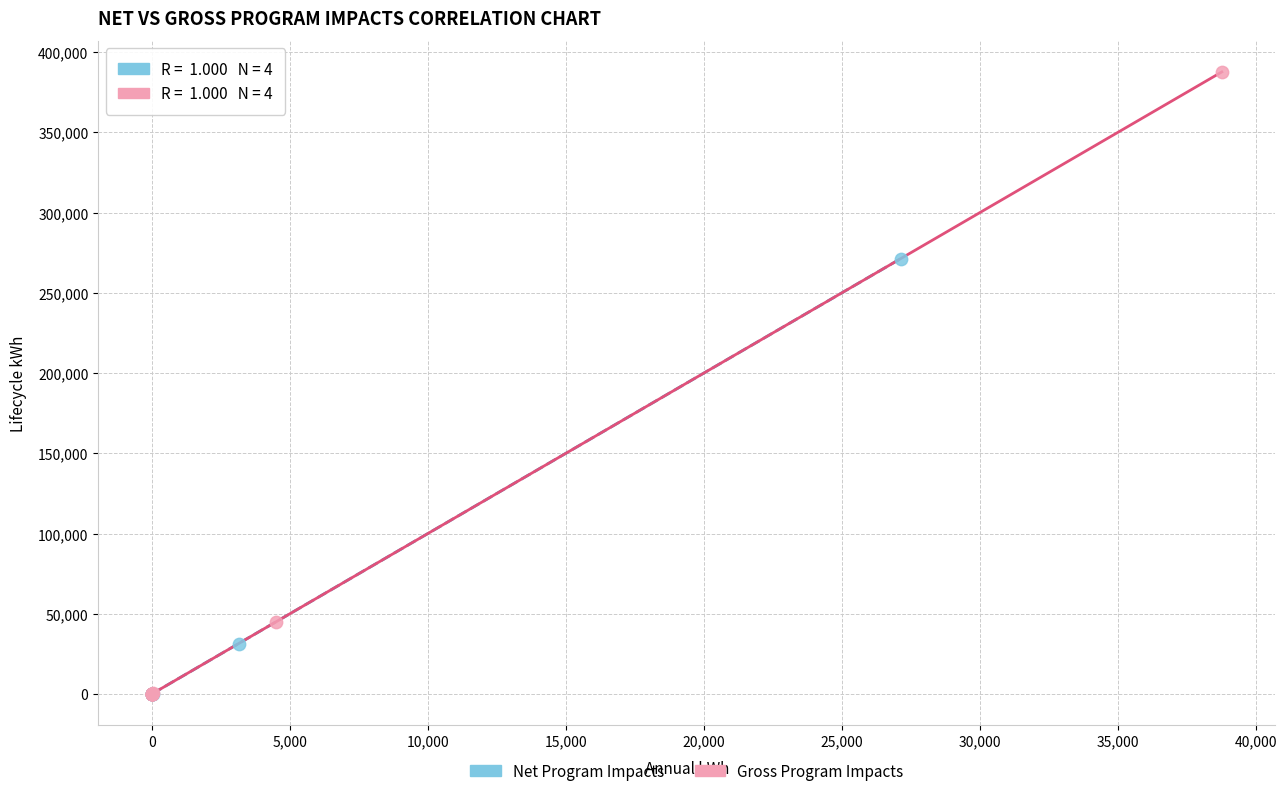

Which series has the widest spread of Y values?

Gross Program Impacts